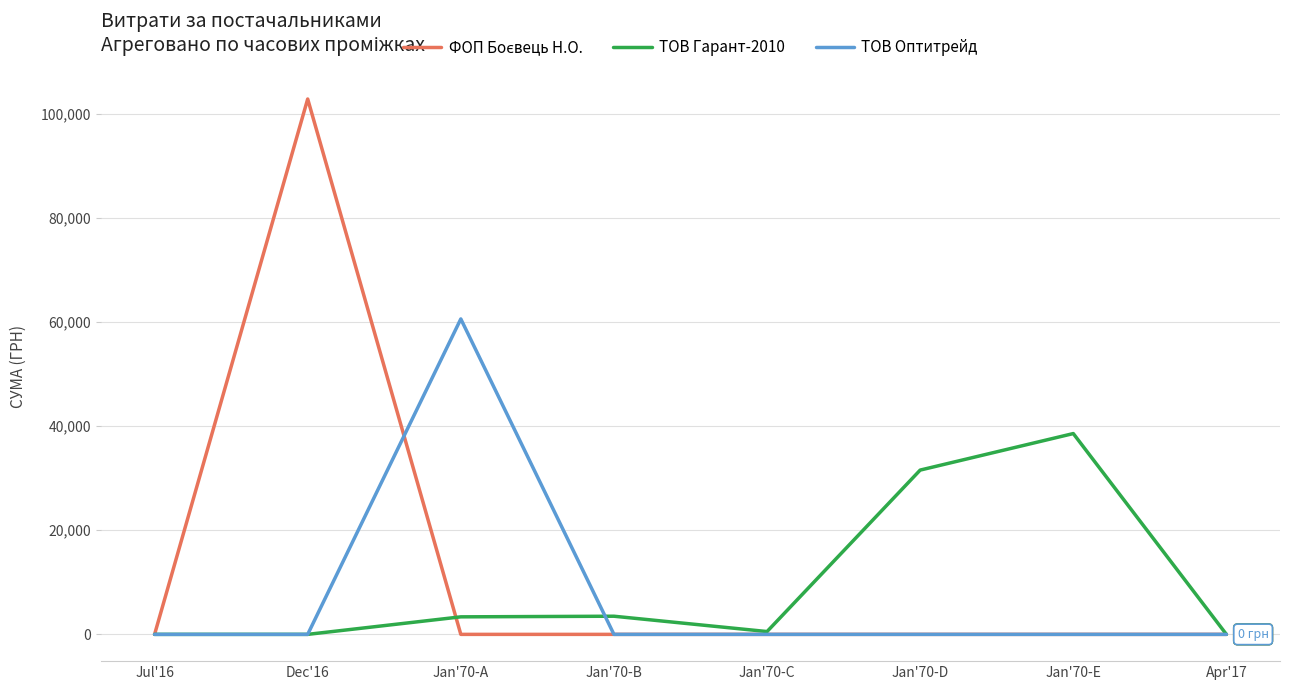

At how many categories does at least one series exceed 51256?

2